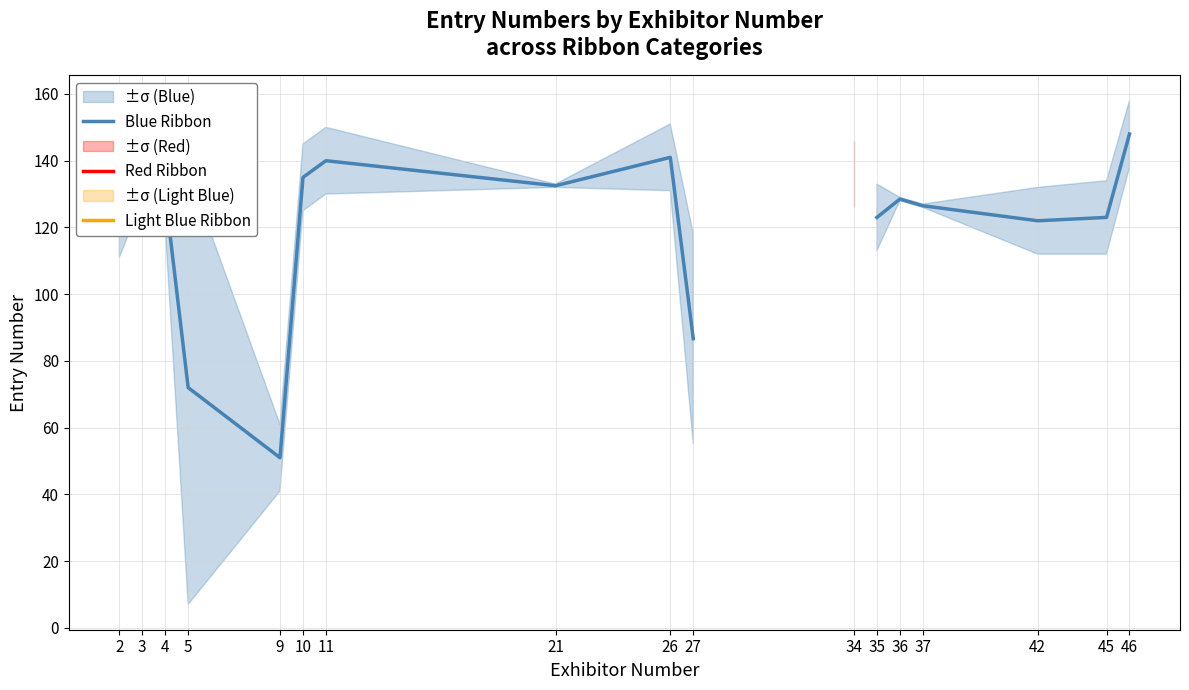

What are all the series names shown in the legend?

Blue Ribbon, Red Ribbon, Light Blue Ribbon